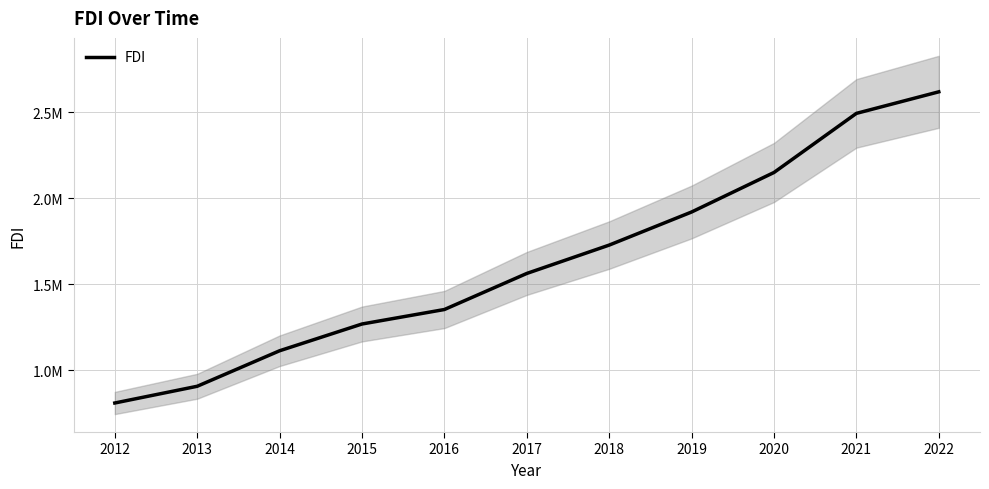

What is the difference between the values at 2019 and 2012?

1111266.5